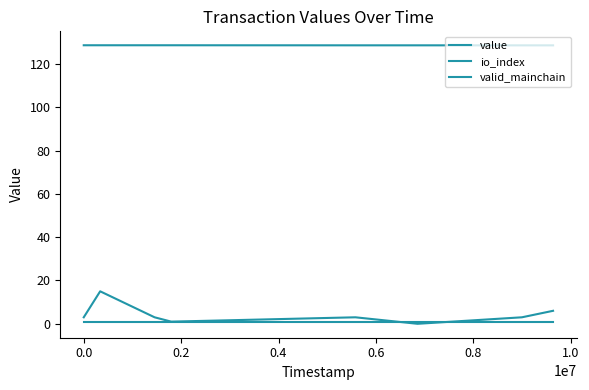

What is the value of the value point at the 6th from the left?

128.6